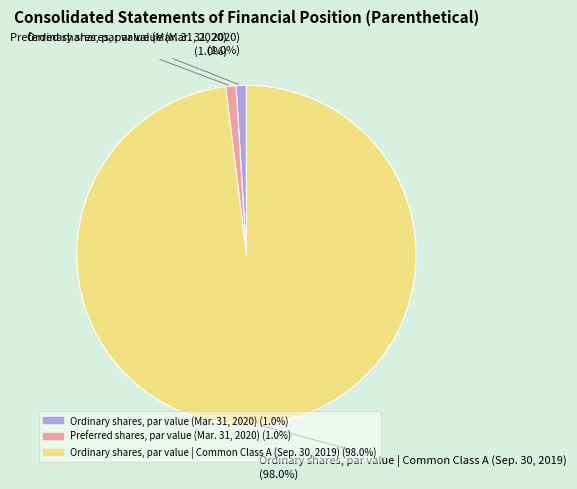

To the nearest percent, what is the average slice percentage?

33%